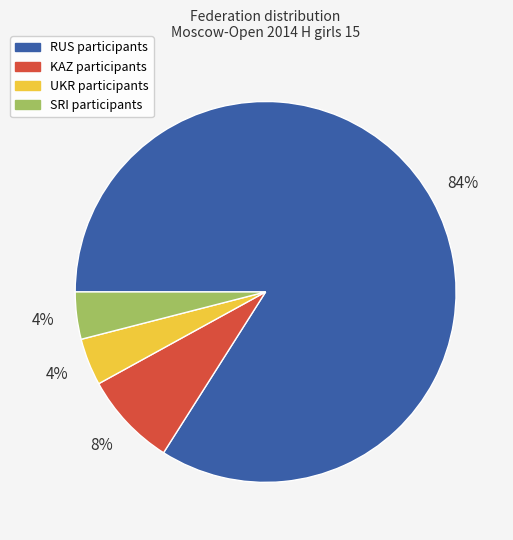

To the nearest percent, what is the difference between the largest and smallest slice percentages?

80%